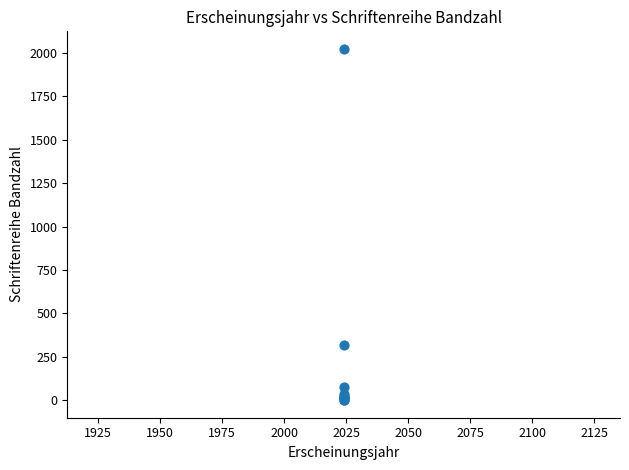

What Y value in the scatter plot is closest to 1012?

318